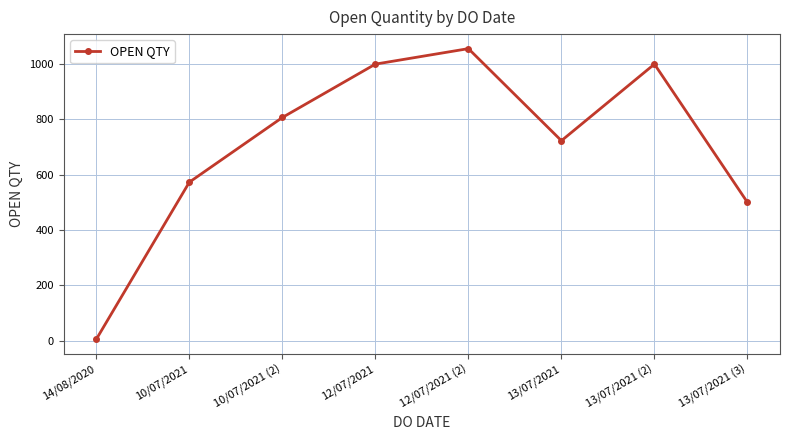

True or false: the data shows 1056 at 12/07/2021 (2).

True